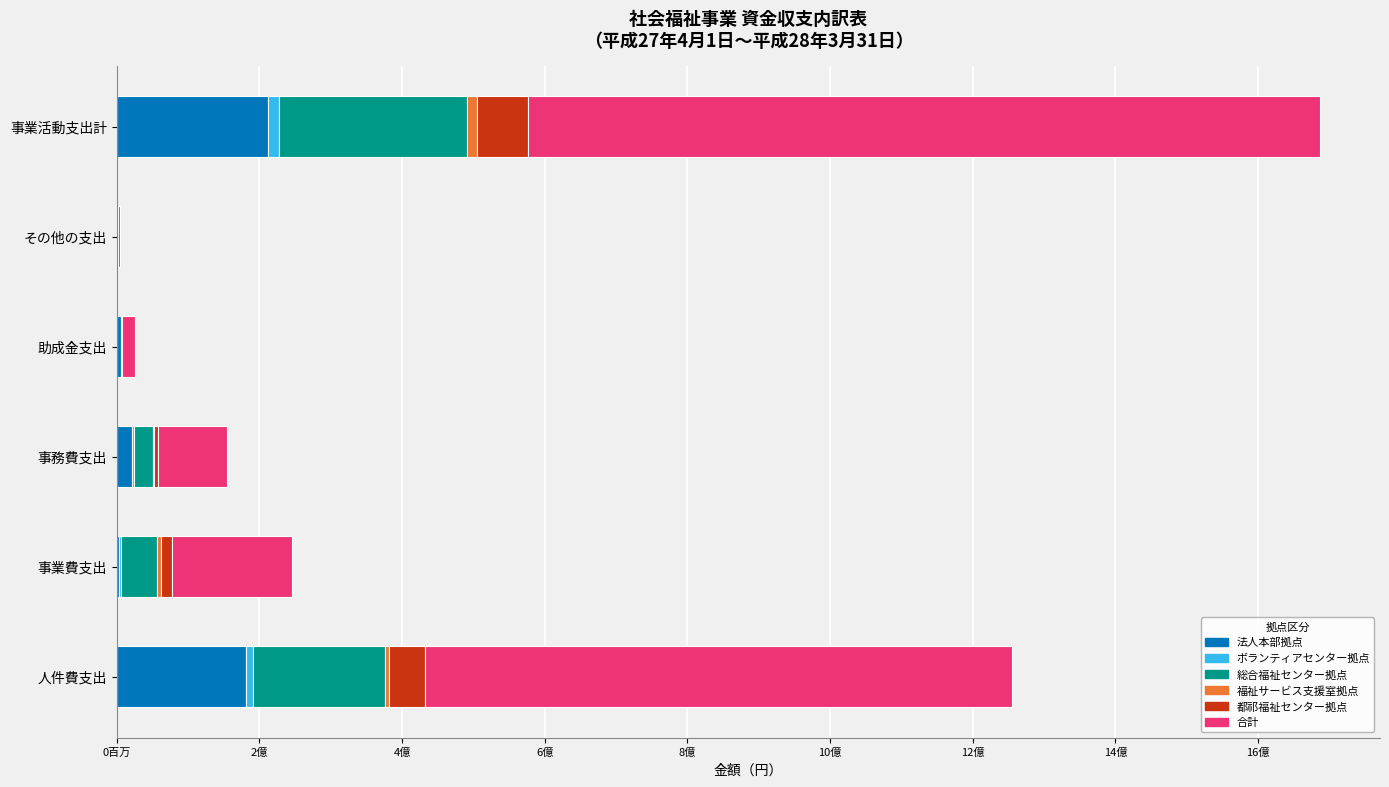

Which series has the largest total across all categories?

合計